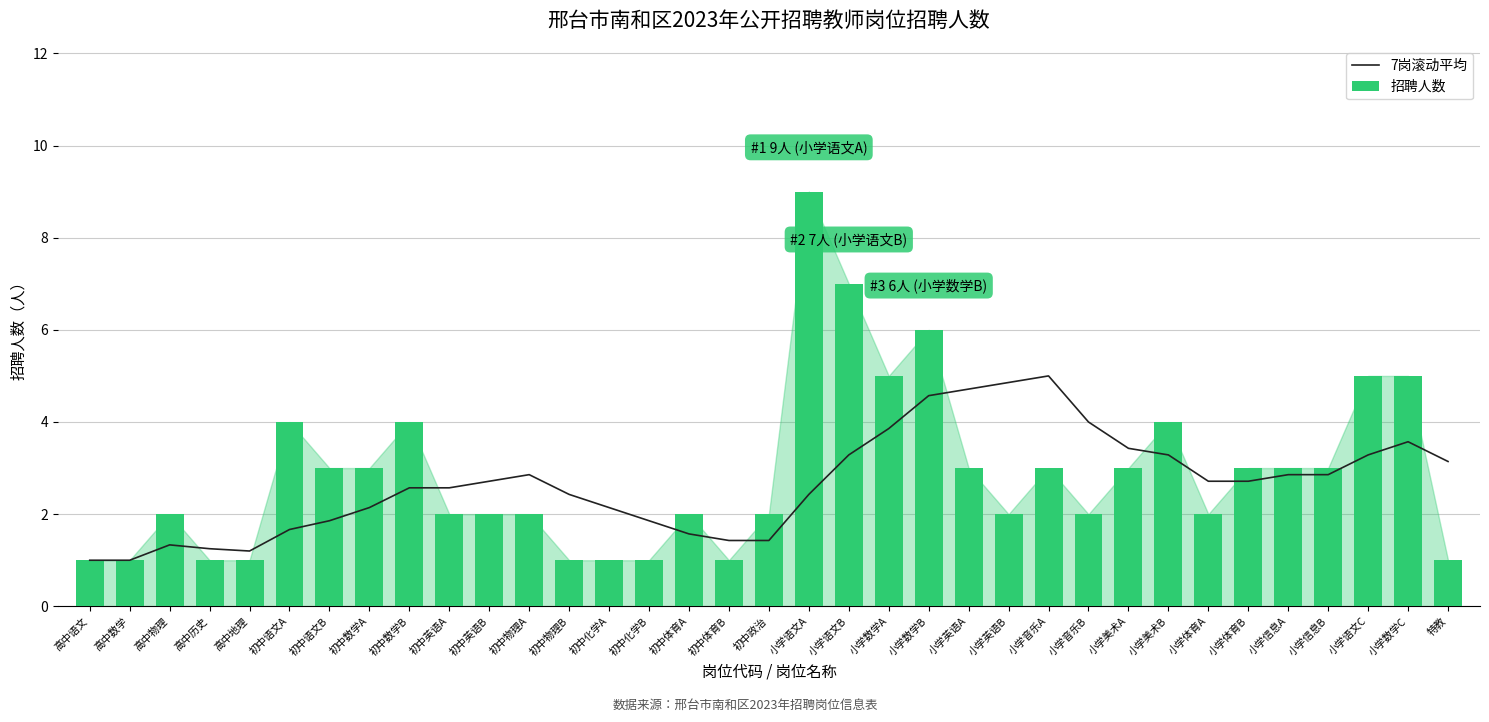

At which label does 7岗滚动平均 reach its minimum?

高中语文